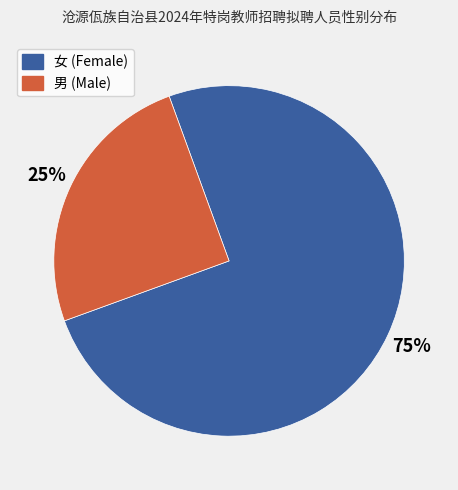

Is there any slice that represents more than half of the pie?

Yes